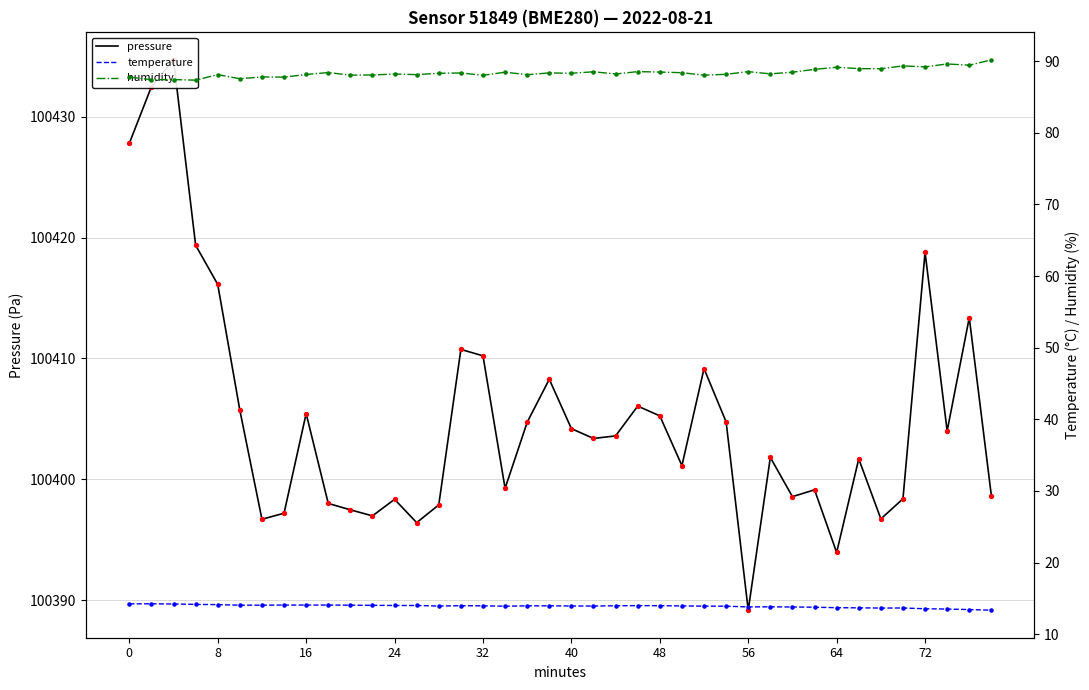

Which series reaches the maximum Y coordinate?

pressure